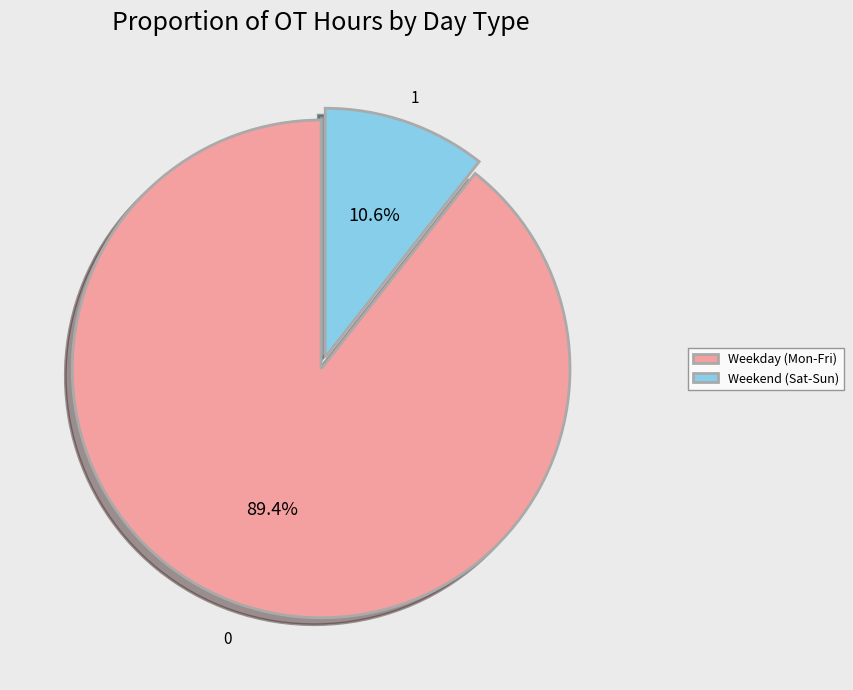

What portion of the pie excludes Weekday (Mon-Fri)?

10.6%